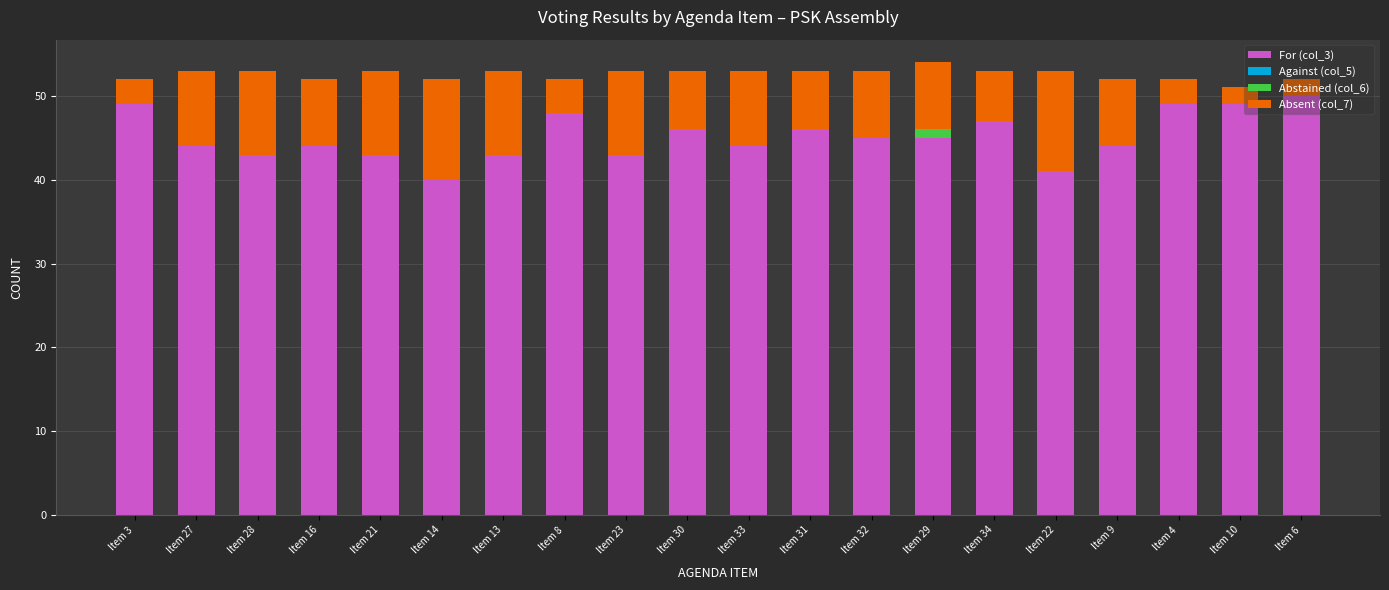

How many series are shown in this chart?

3